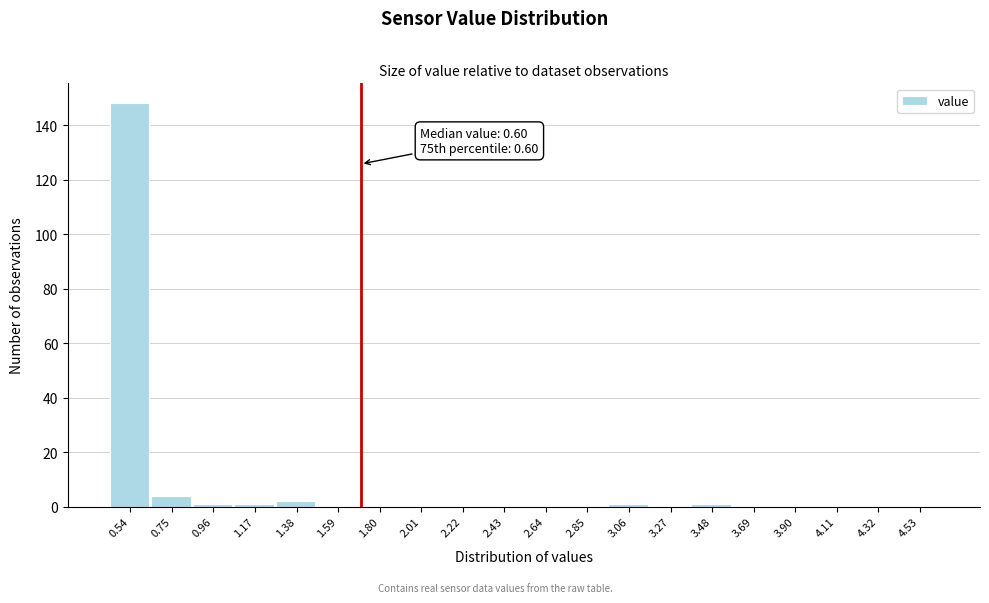

Reading left to right, extract all data points from this chart.

0.54=148	0.75=4	0.96=1	1.17=1	1.38=2	1.59=0	1.80=0	2.01=0	2.22=0	2.43=0	2.64=0	2.85=0	3.06=1	3.27=0	3.48=1	3.69=0	3.90=0	4.11=0	4.32=0	4.53=0